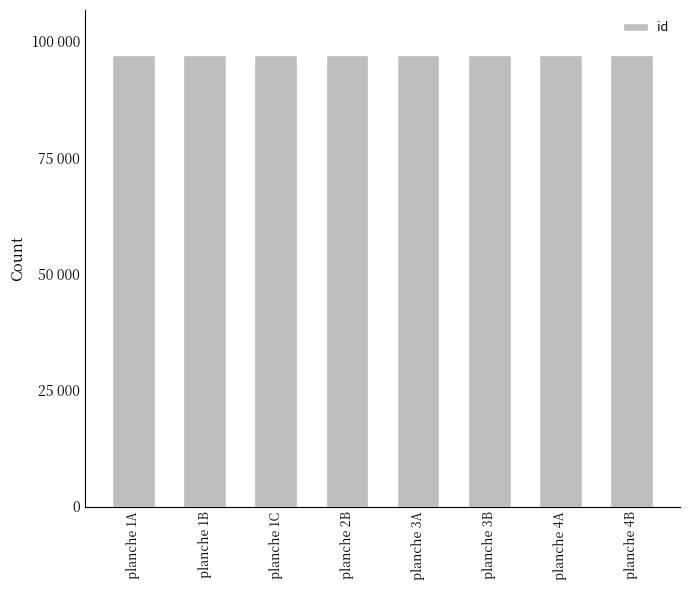

Which label corresponds to the smallest value in the chart?

planche 1A